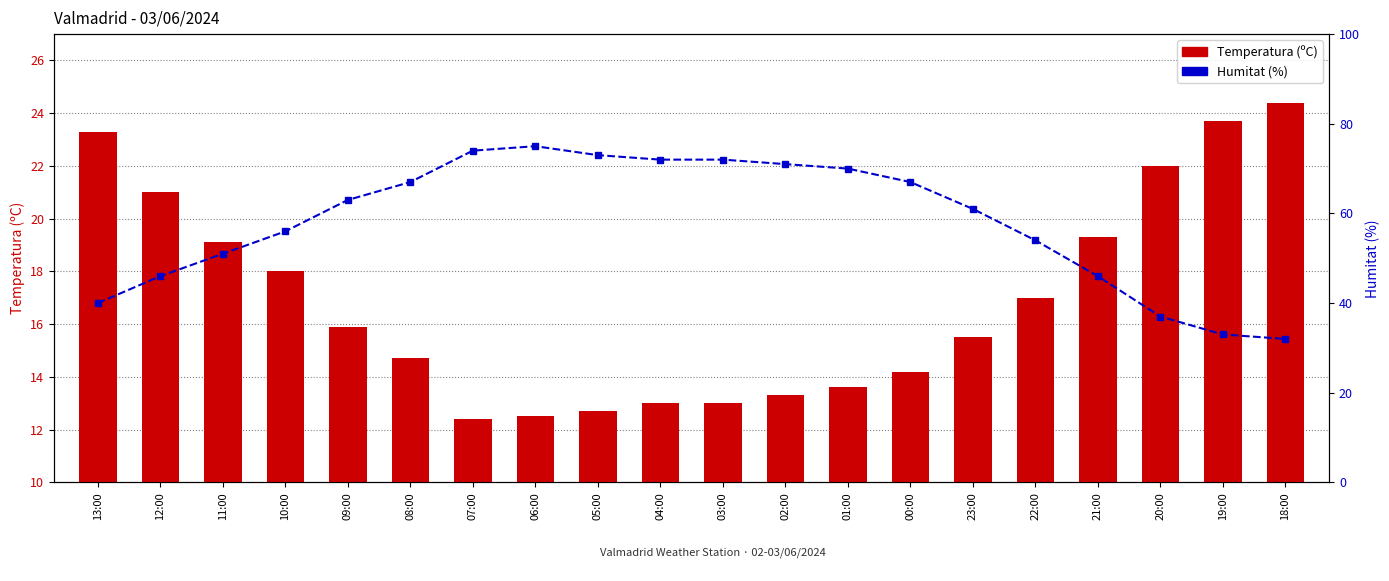

True or false: Temperatura (ºC) has a value of 24.4 at 18:00.

True